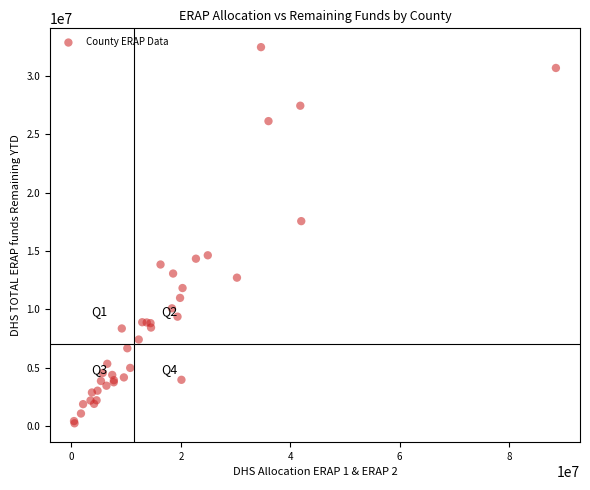

What Y value in the scatter plot is closest to 16352500?

17561325.9